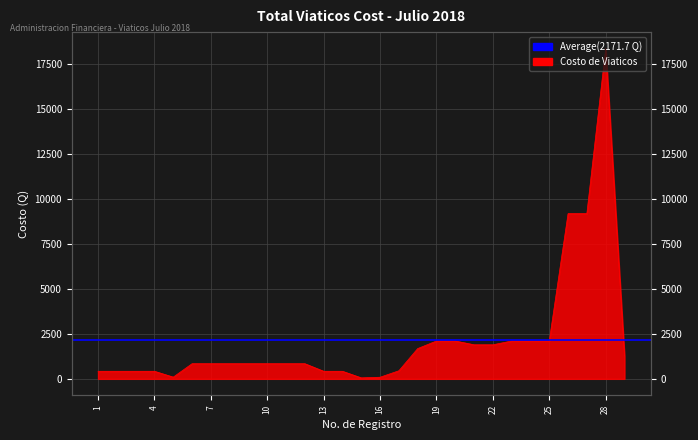

Rank the categories by value from highest to lowest.

28, 26, 27, 19, 20, 23, 24, 25, 21, 22, 18, 29, 6, 7, 8, 9, 10, 11, 12, 17, 1, 2, 3, 4, 13, 14, 5, 16, 15